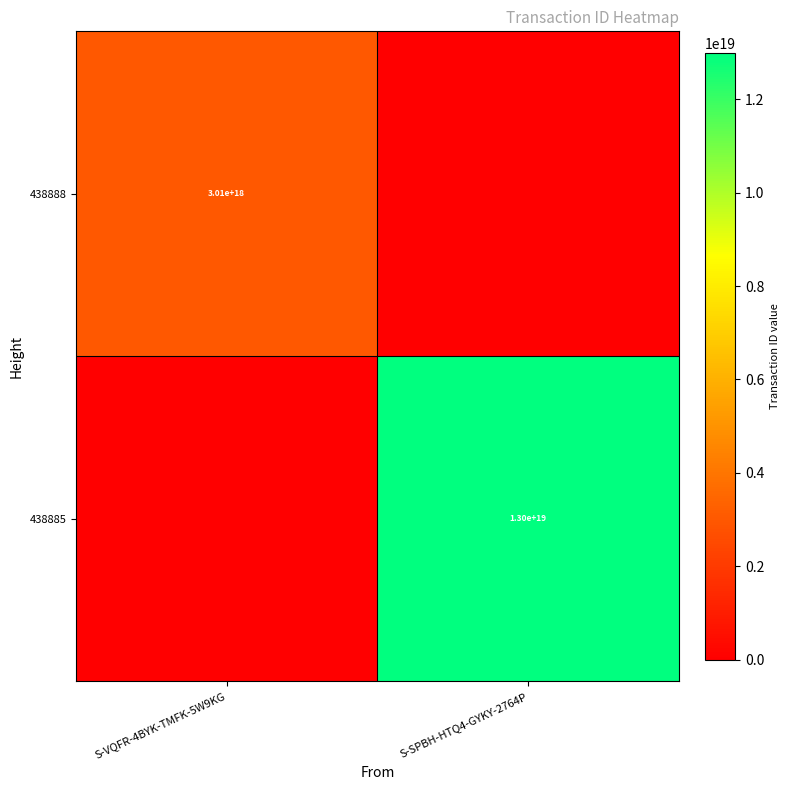

True or false: 438885 has a value of 13000000000000000000 at S-SPBH-HTQ4-GYKY-2764P.

True